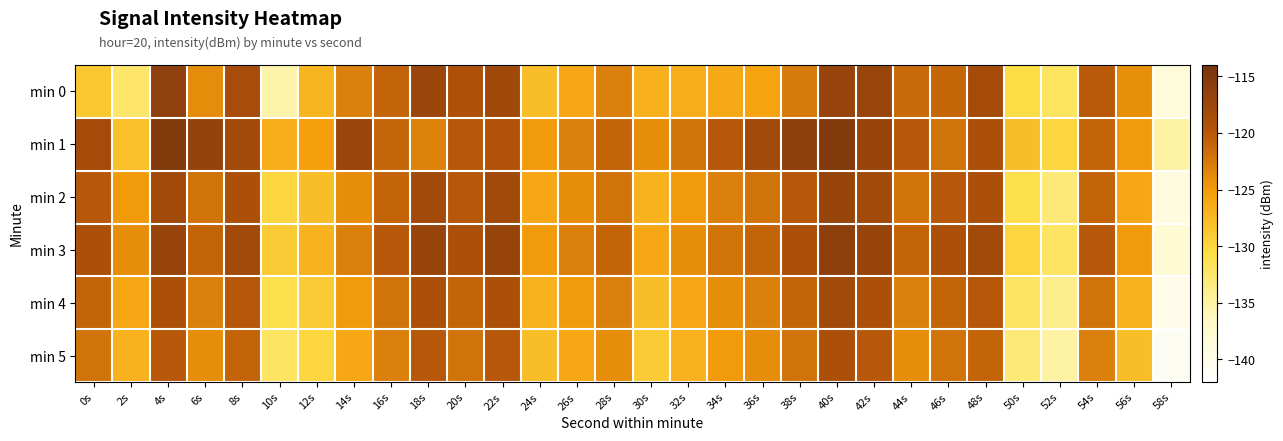

Count the number of categories in the chart.

30